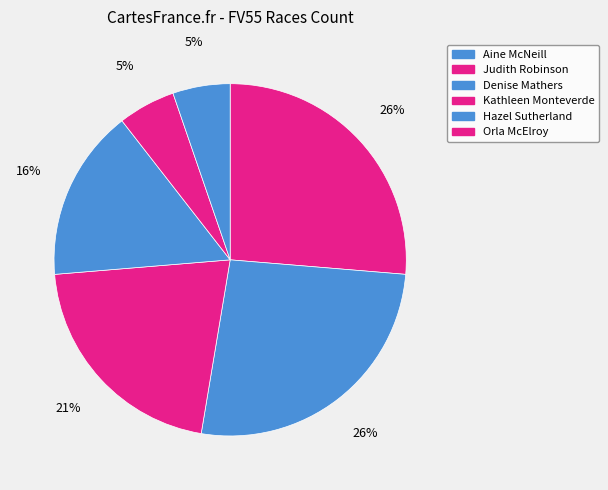

To the nearest percent, what is the average slice percentage?

17%